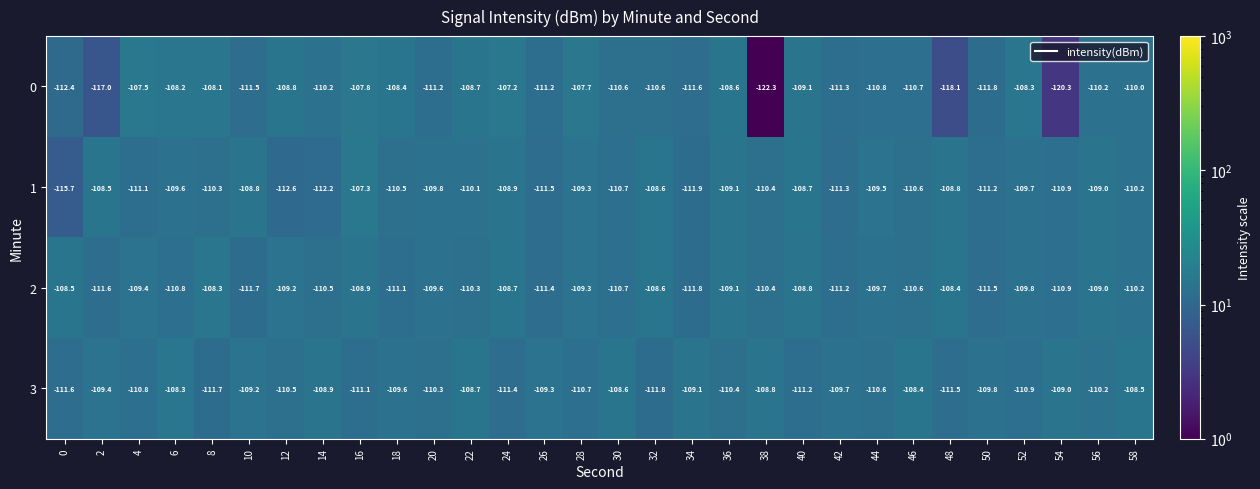

Where does the 0 series first go above -110?

4